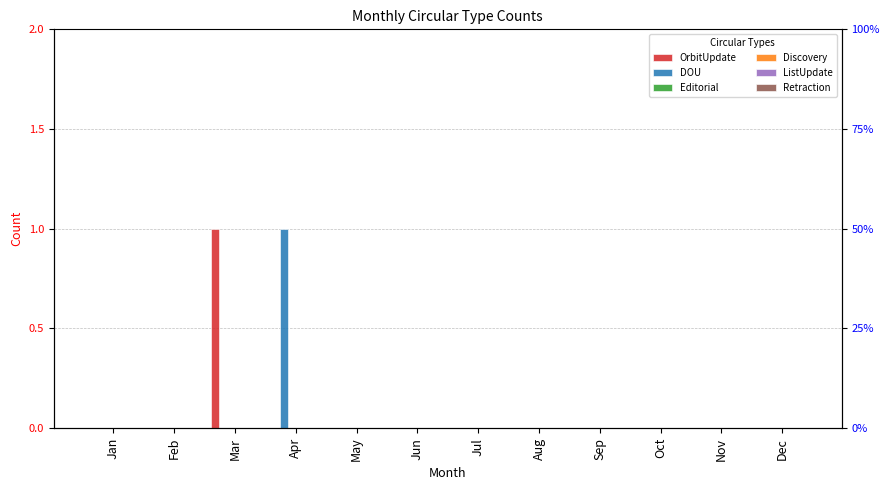

What are all the series names shown in the legend?

OrbitUpdate, DOU, Editorial, Discovery, ListUpdate, Retraction